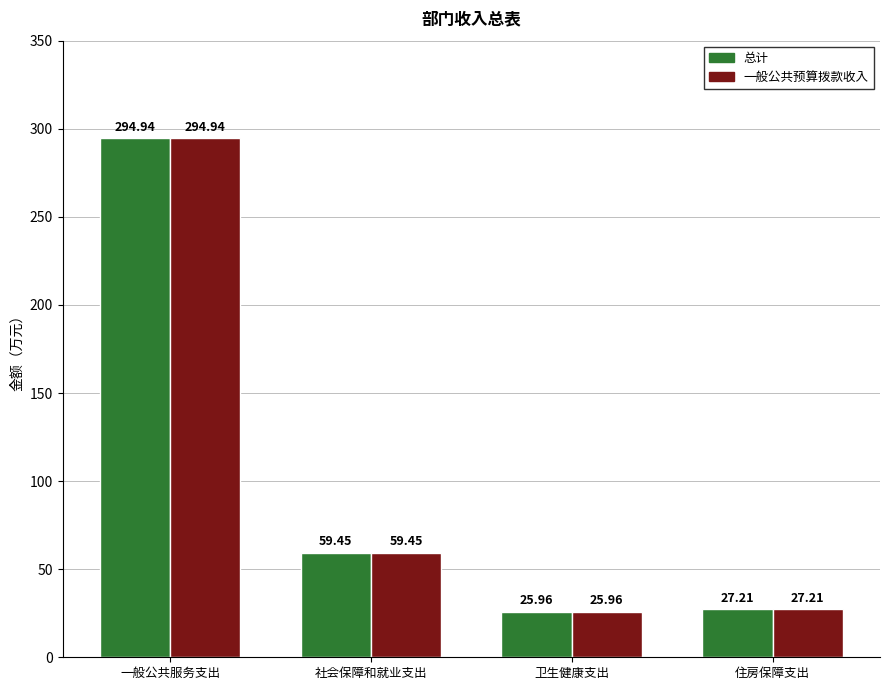

Reading left to right, what are all the values shown in this chart?

总计: 一般公共服务支出=294.9	社会保障和就业支出=59.5	卫生健康支出=26.0	住房保障支出=27.2
一般公共预算拨款收入: 一般公共服务支出=294.9	社会保障和就业支出=59.5	卫生健康支出=26.0	住房保障支出=27.2